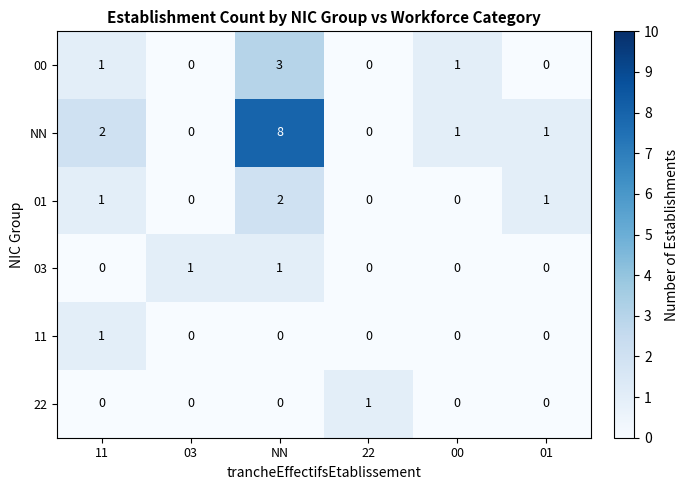

How many 00 values are between 0 and 1?

5